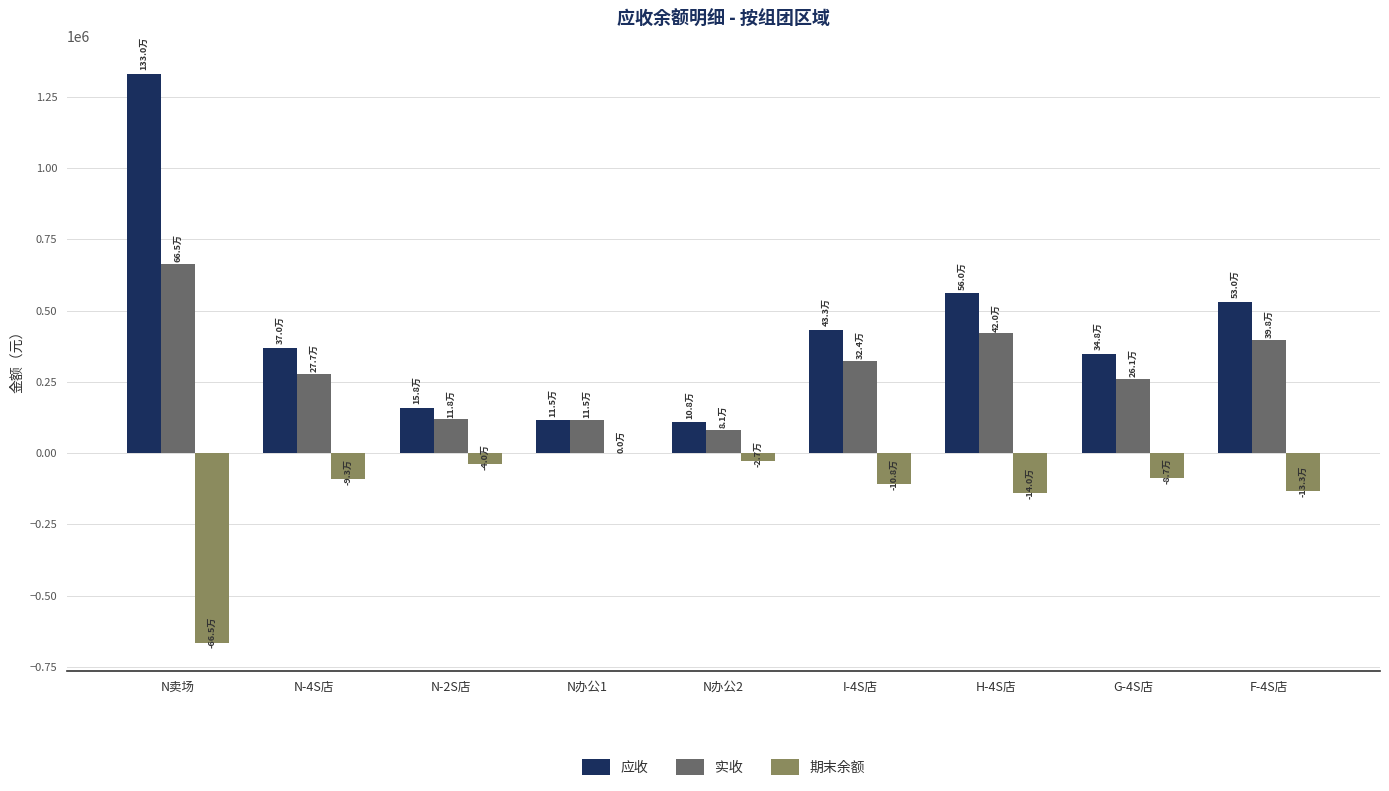

At which category is the sum across all series the highest?

N卖场